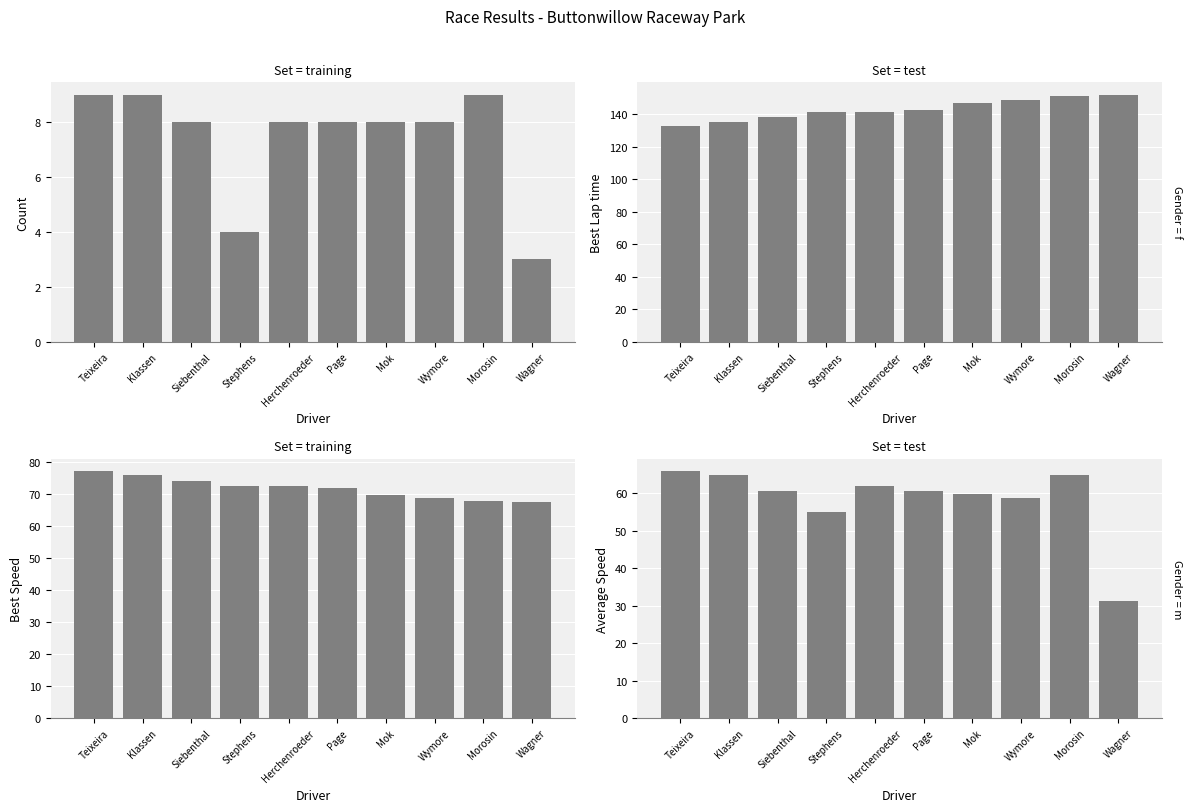

What is the smallest value displayed?

3.0